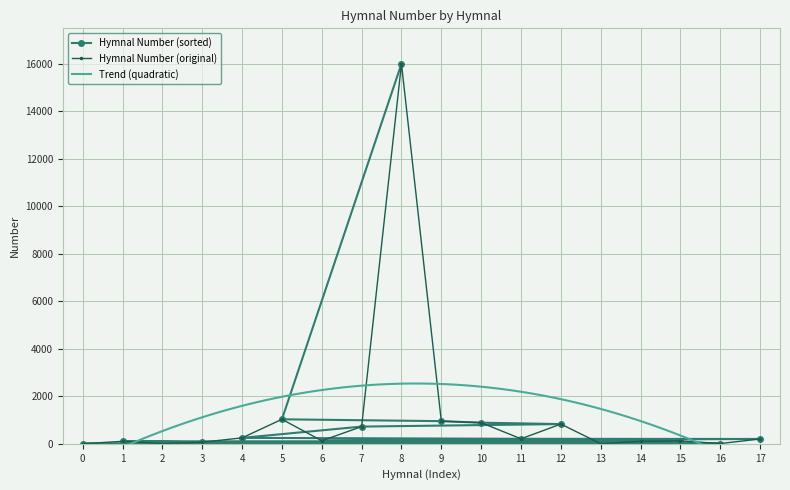

The value of Hymnal Number (original) at 8 is 16008. True or false?

True